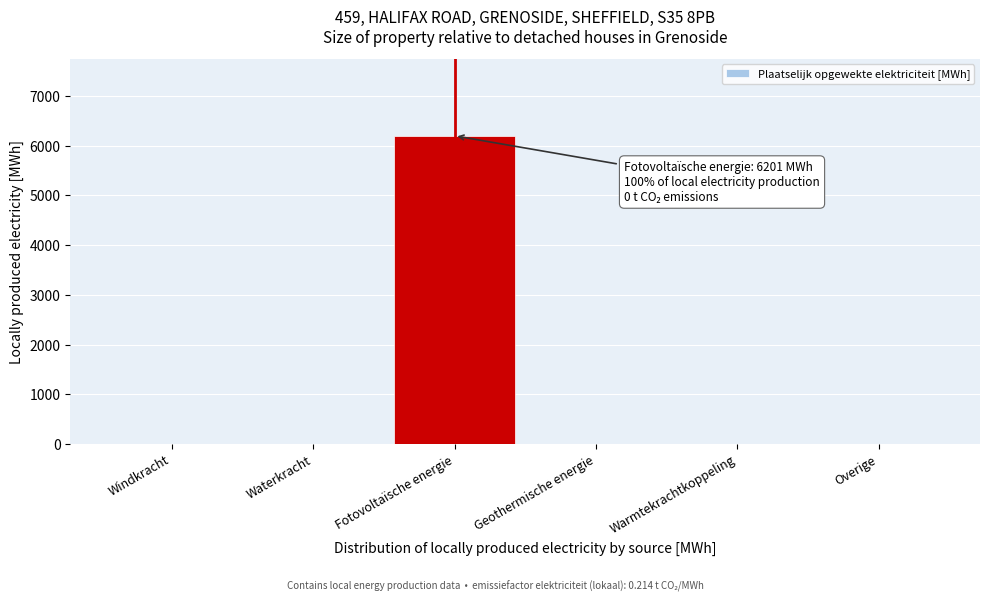

Reading right to left, transcribe all the data shown in this chart.

Overige=0.0	Warmtekrachtkoppeling=0.0	Geothermische energie=0.0	Fotovoltaïsche energie=6201.1	Waterkracht=0.0	Windkracht=0.0